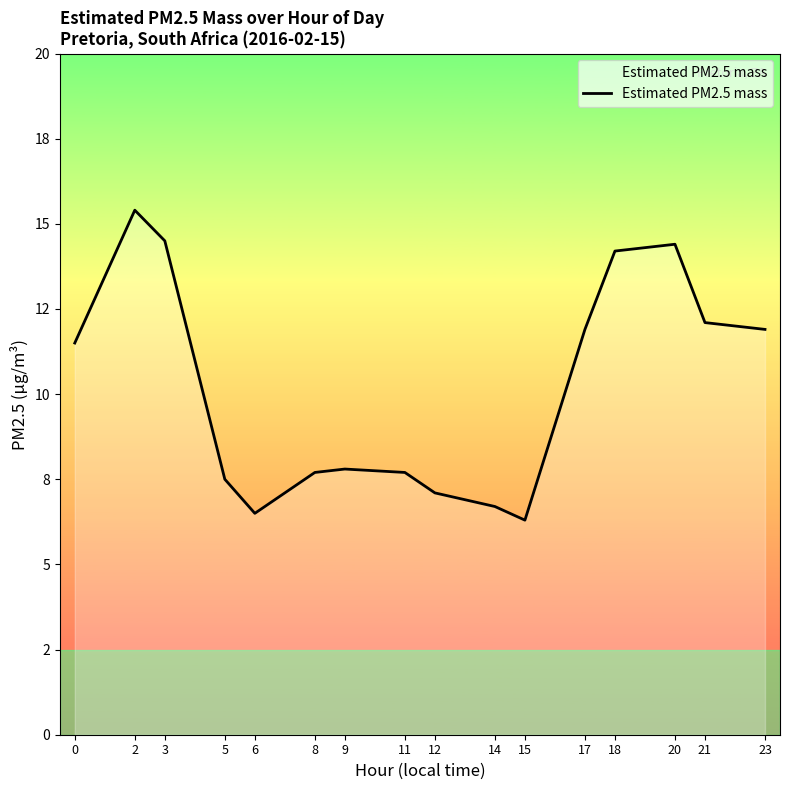

Is it true that the value at 17 is 19.5?

False